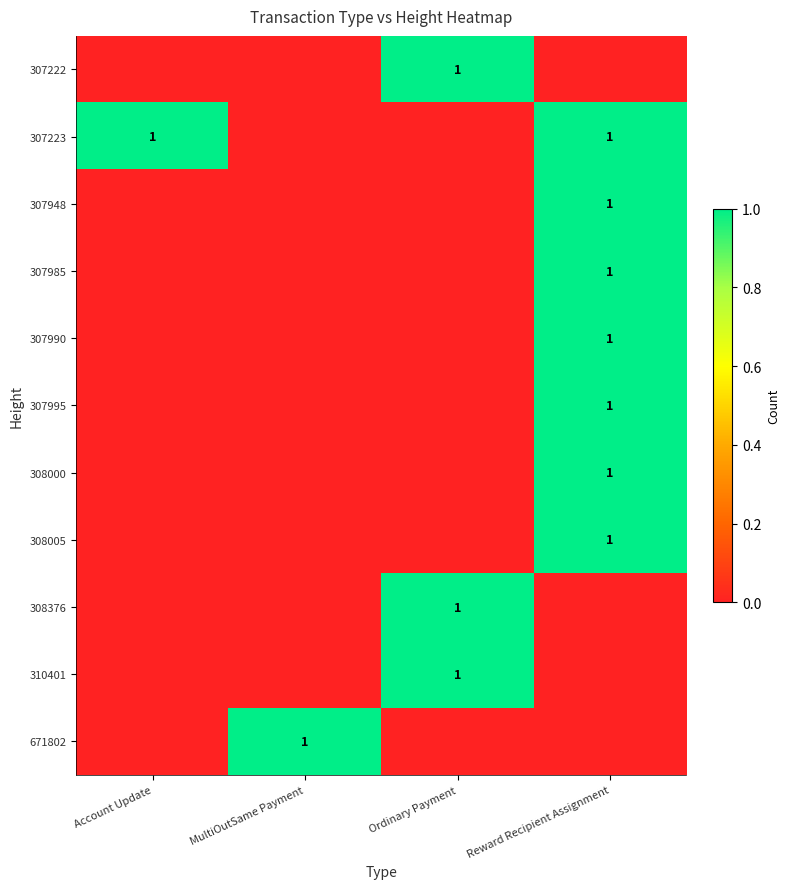

Is the value of 307985 at Account Update greater than the value of 308005 at Reward Recipient Assignment?

No